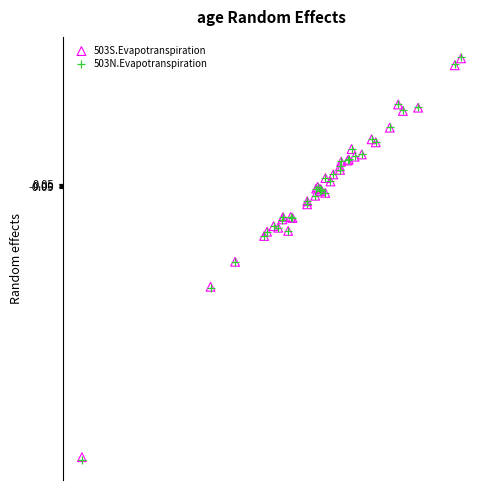

Which series has the largest Y range (max minus min)?

503N.Evapotranspiration